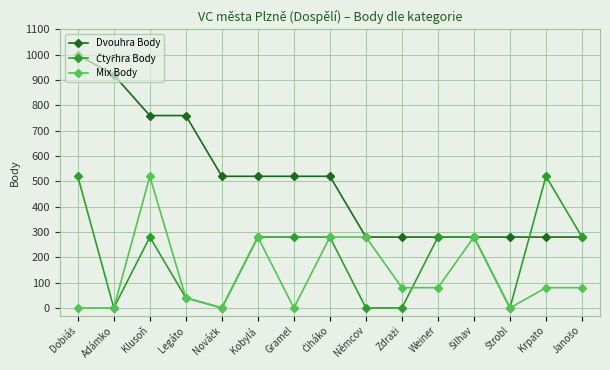

Which series has the widest spread of values?

Dvouhra Body